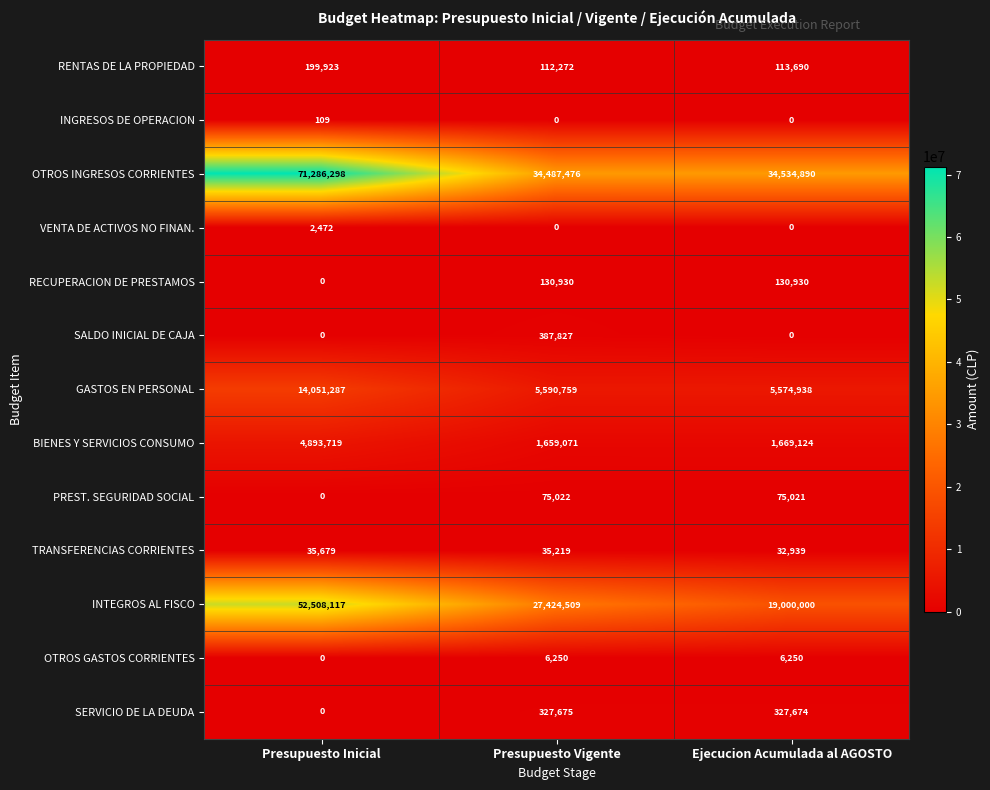

Between Presupuesto Vigente and Ejecucion Acumulada al AGOSTO, which series saw the biggest shift?

INTEGROS AL FISCO